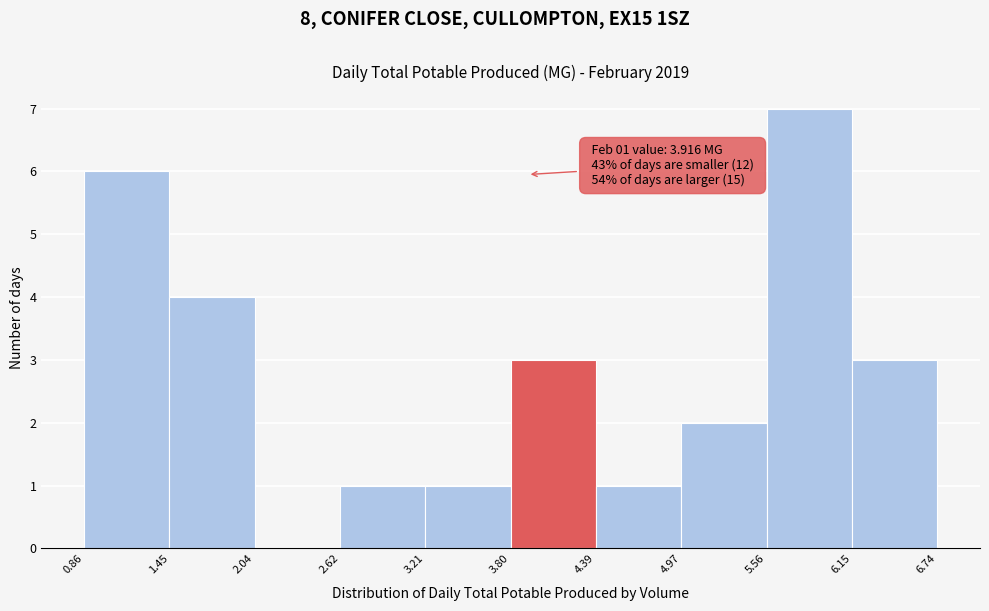

Over which range of the x-axis is the bar tallest?

5.56 to 6.15